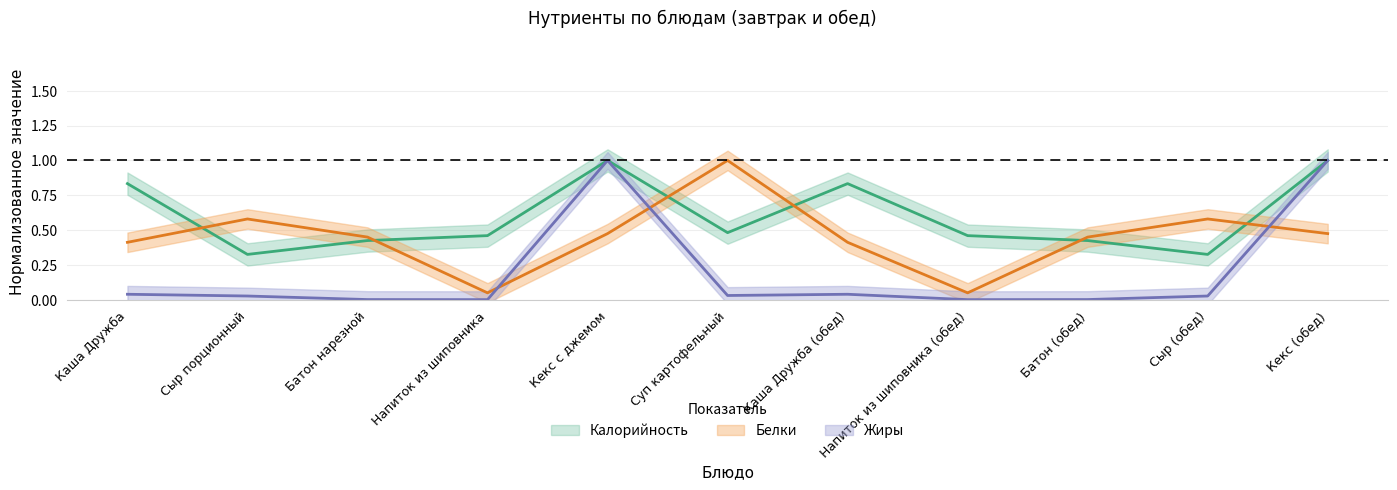

True or false: Жиры has a value of 0.0 at Сыр порционный.

False